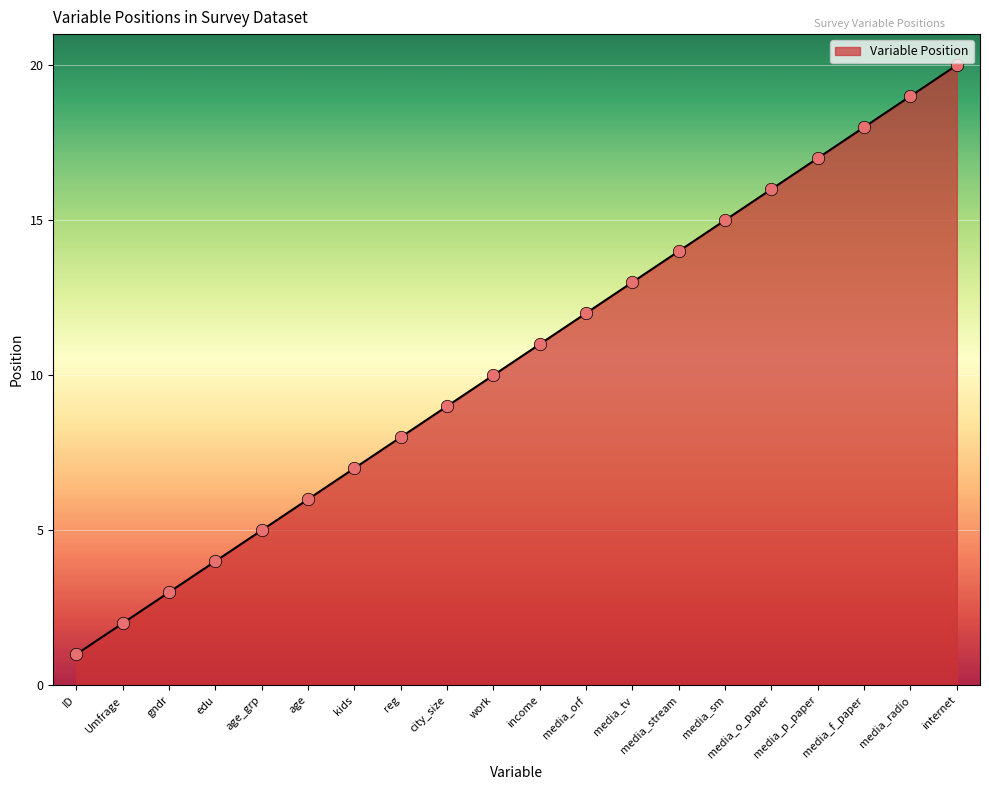

Which has a higher value, age_grp or media_tv?

media_tv